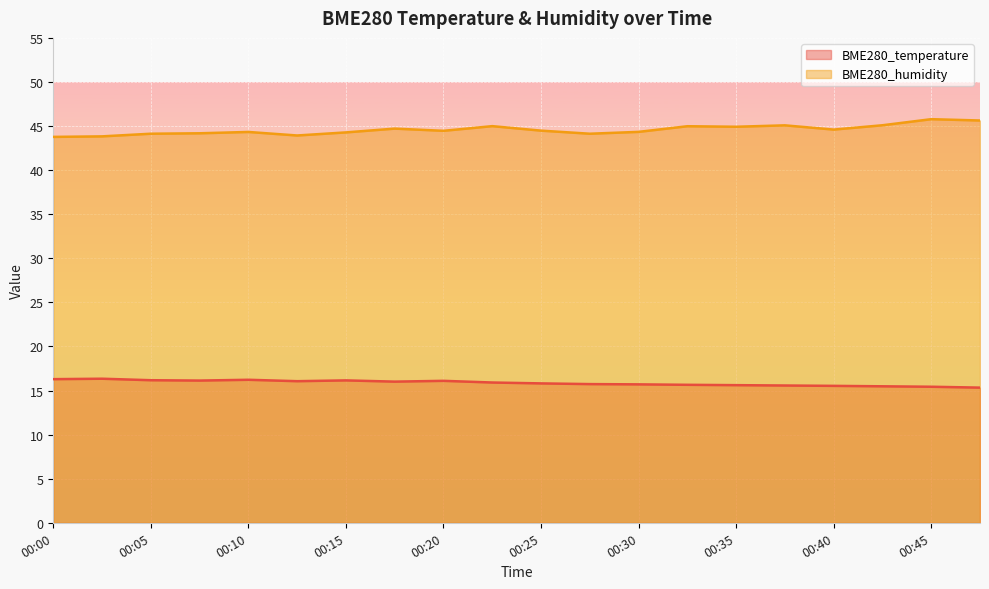

Reading left to right, list all the values displayed in this chart.

BME280_temperature: 16.3	16.3	16.2	16.1	16.2	16.1	16.1	16.0	16.1	15.9	15.8	15.7	15.7	15.7	15.6	15.6	15.5	15.5	15.4	15.3
BME280_humidity: 43.8	43.8	44.1	44.2	44.3	43.9	44.3	44.7	44.5	45.0	44.5	44.1	44.3	45.0	44.9	45.1	44.6	45.1	45.8	45.6